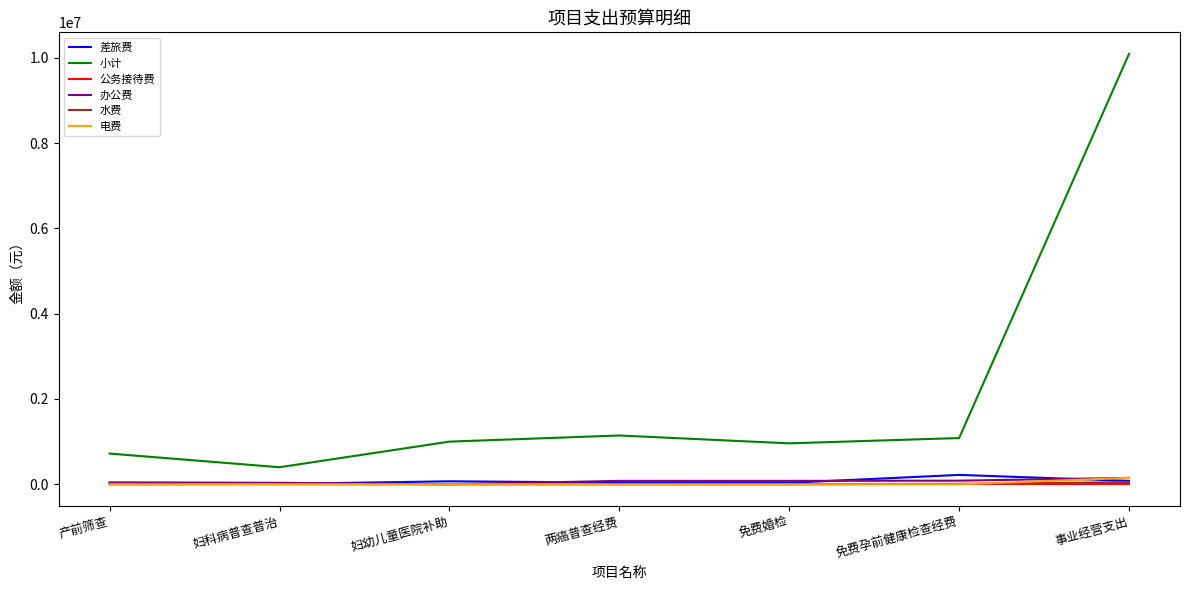

What are all the series names shown in the legend?

差旅费, 小计, 公务接待费, 办公费, 水费, 电费